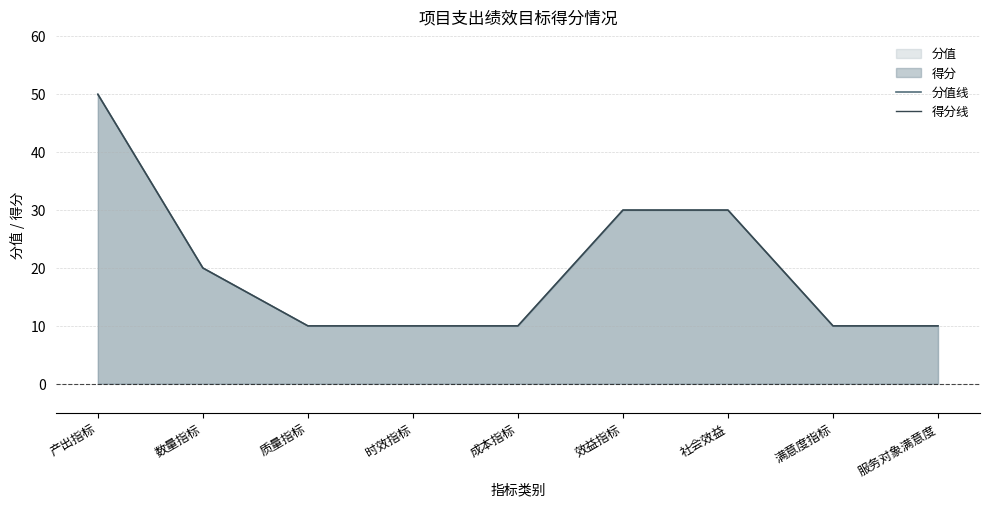

Reading left to right, list all the values displayed in this chart.

分值线: 50	20	10	10	10	30	30	10	10
得分线: 50	20	10	10	10	30	30	10	10